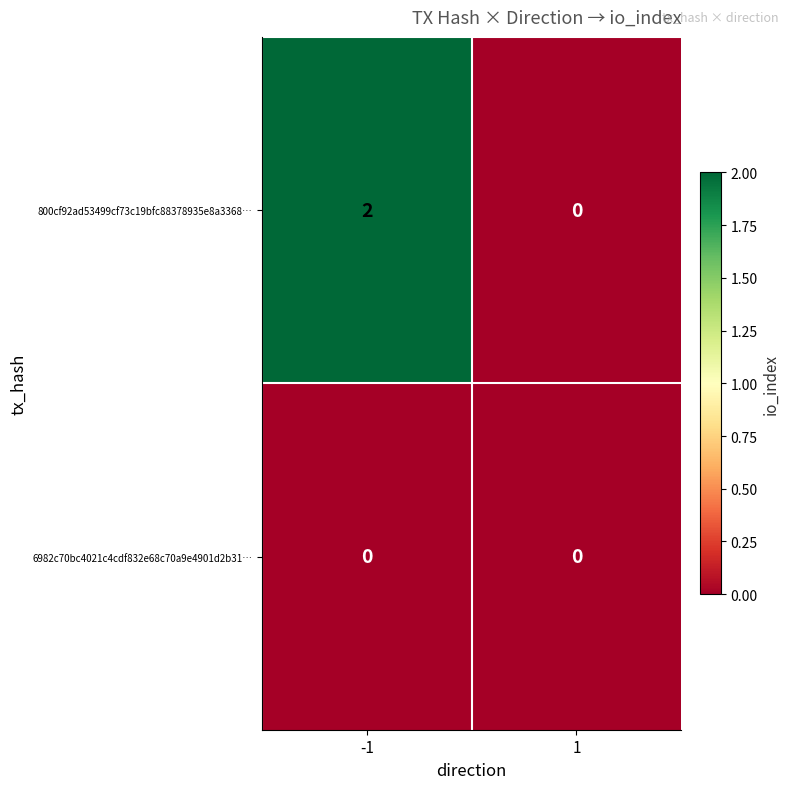

At which category is the sum across all series the highest?

-1